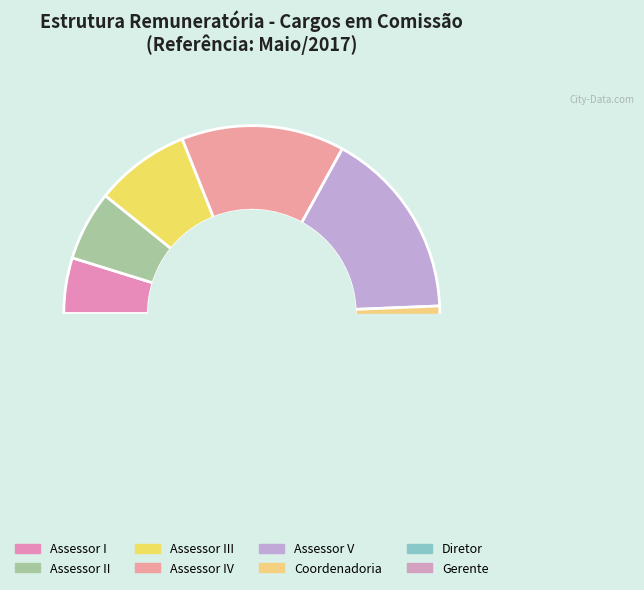

Count the number of slices in the pie.

8